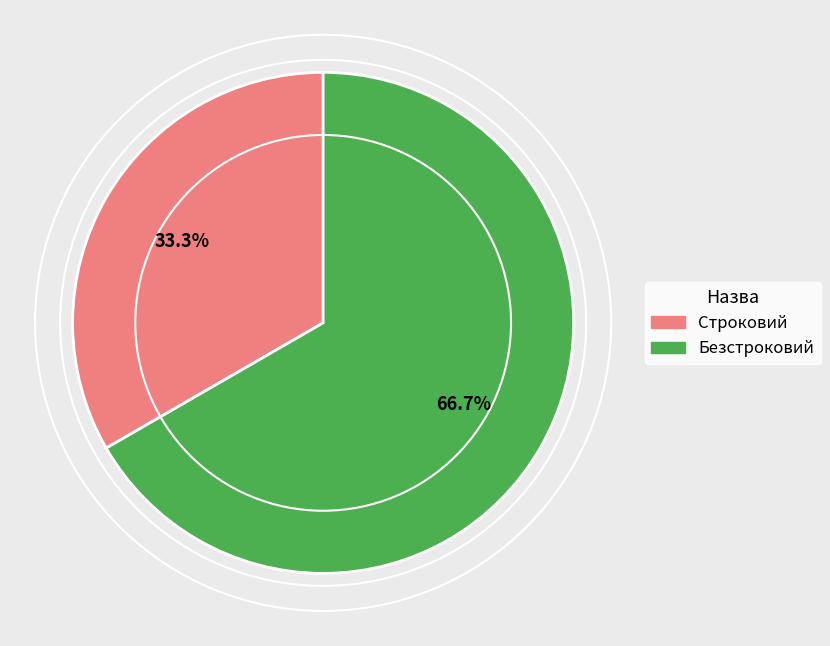

To the nearest percent, what is the combined percentage of Строковий and Безстроковий?

100%